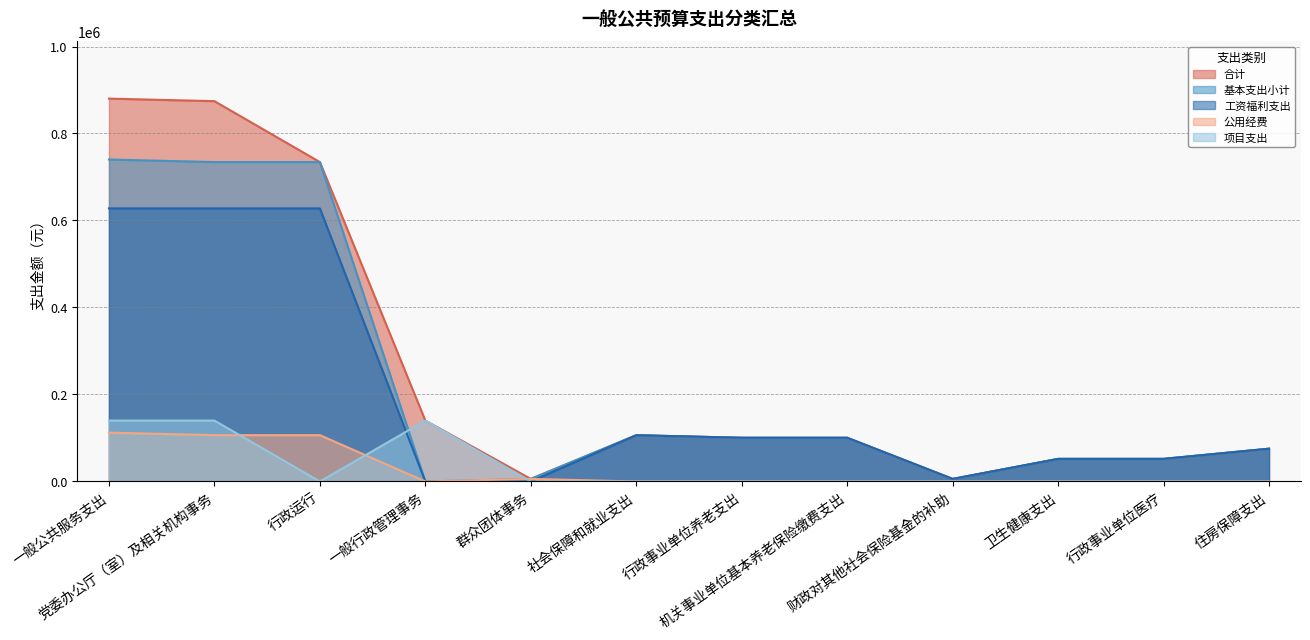

How many 项目支出 values are between 0 and 140000?

12